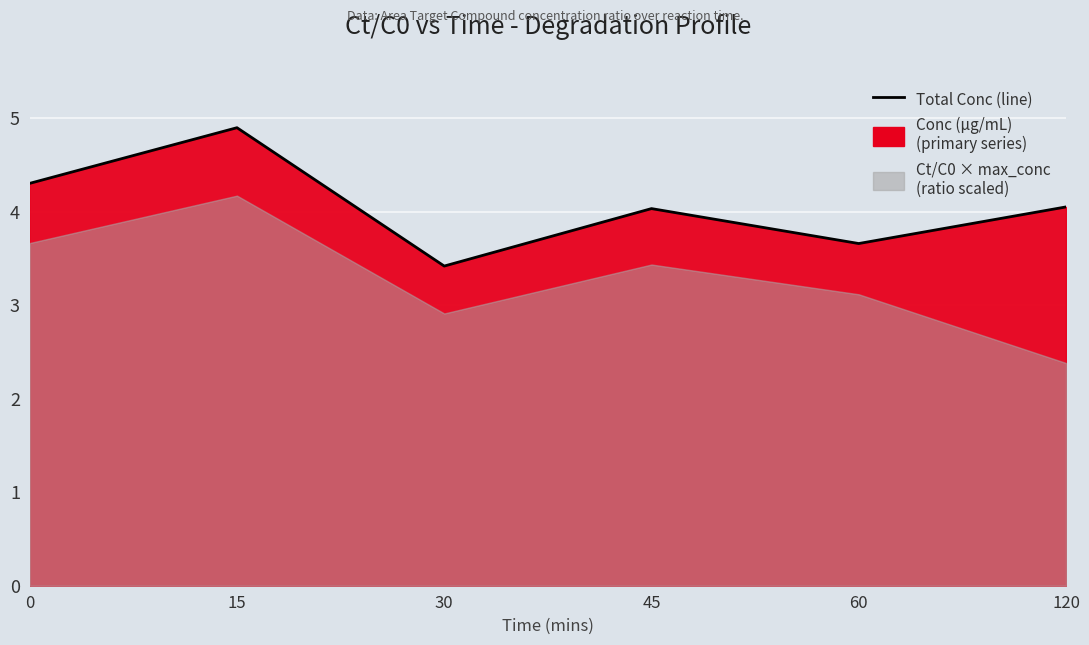

Count the number of values greater than 4.

4